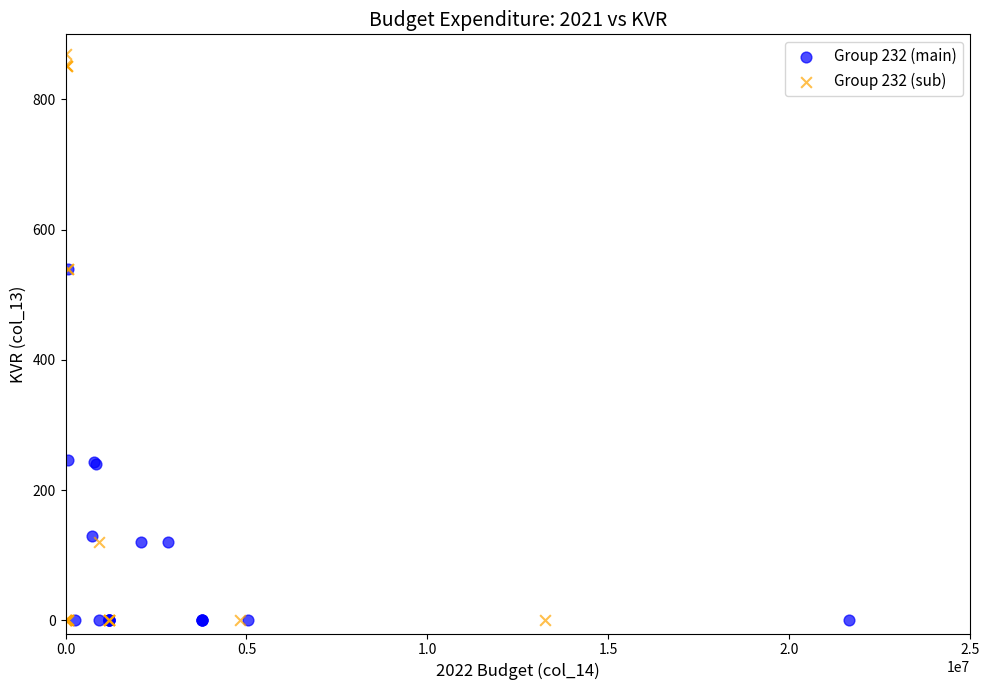

What are all the series names shown in the legend?

Group 232 (main), Group 232 (sub)